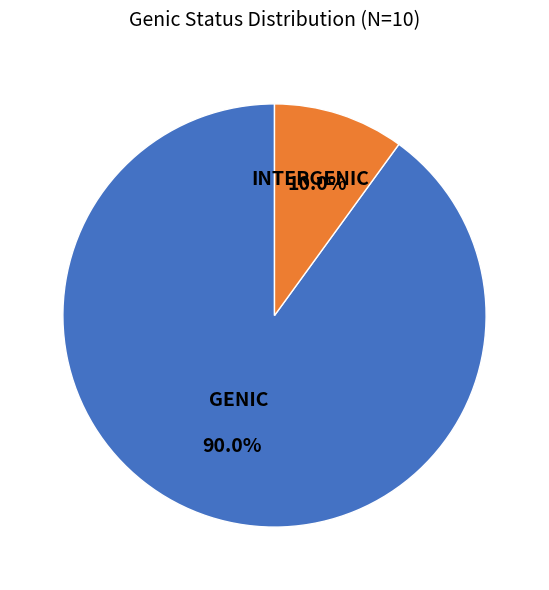

What percentage is the INTERGENIC slice, to the nearest percent?

10%